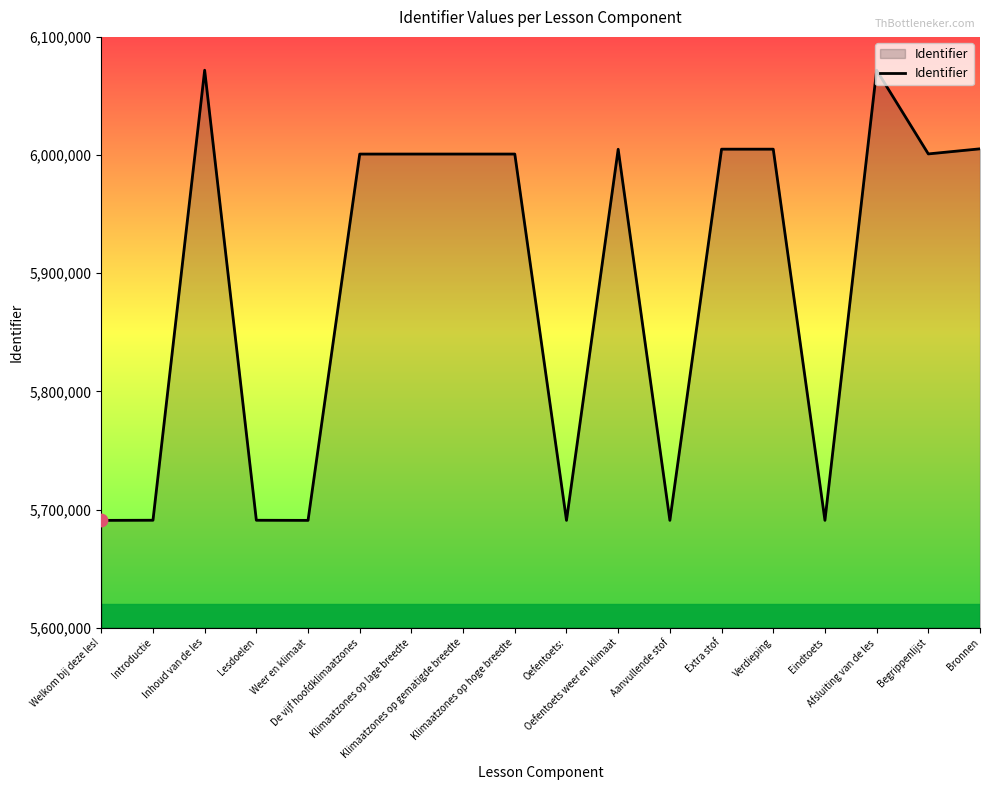

Approximately how many times larger is the value at Extra stof compared to Afsluiting van de les?

1.0